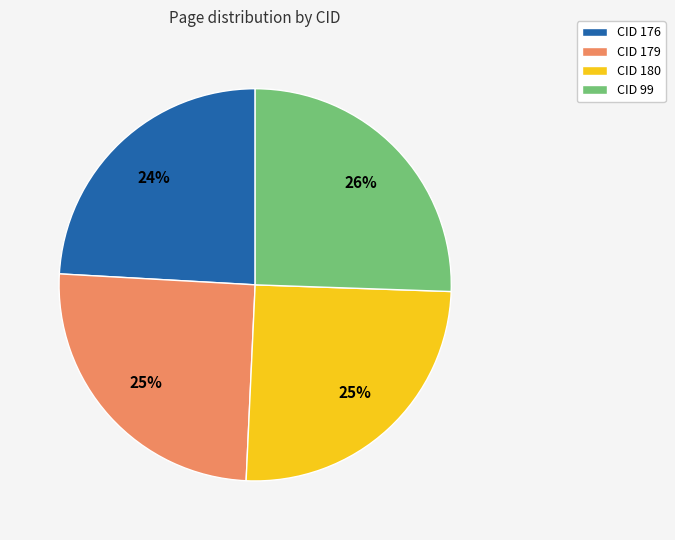

To the nearest percent, what portion does CID 176 represent?

24%